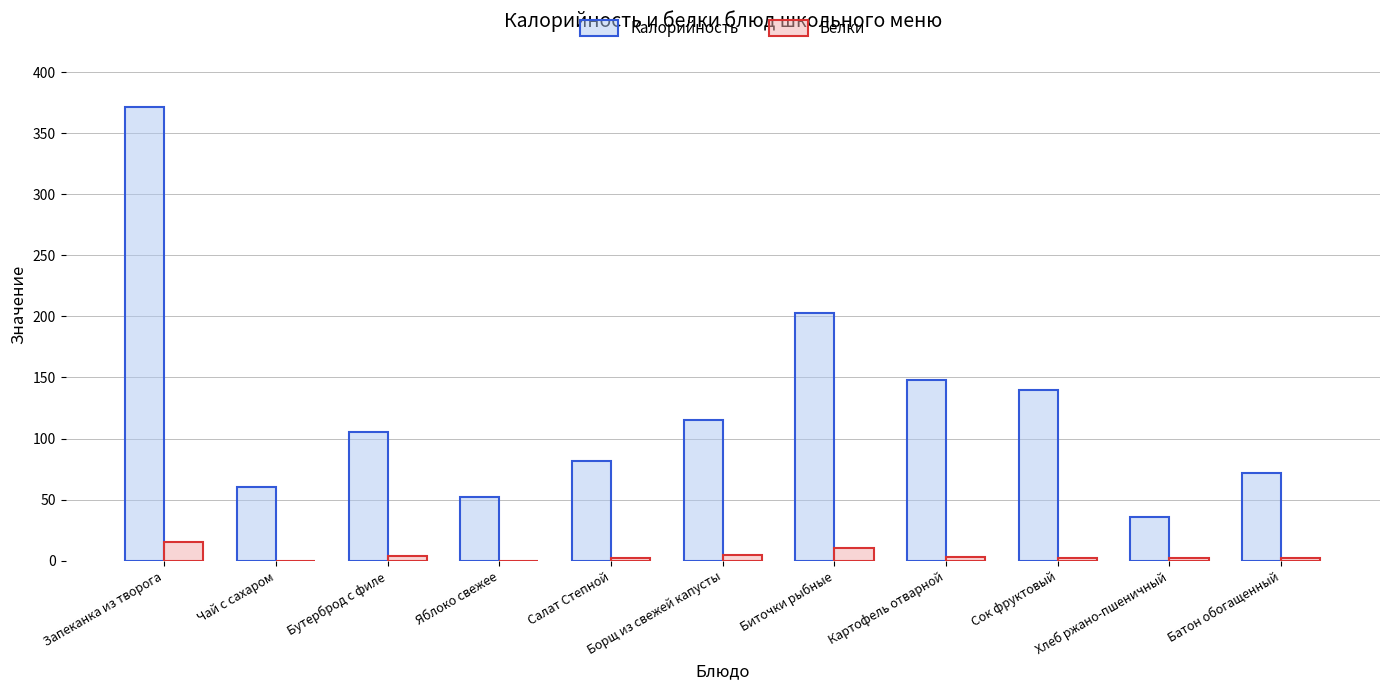

What is the difference between the Калорийность values at Бутерброд с филе and Картофель отварной?

43